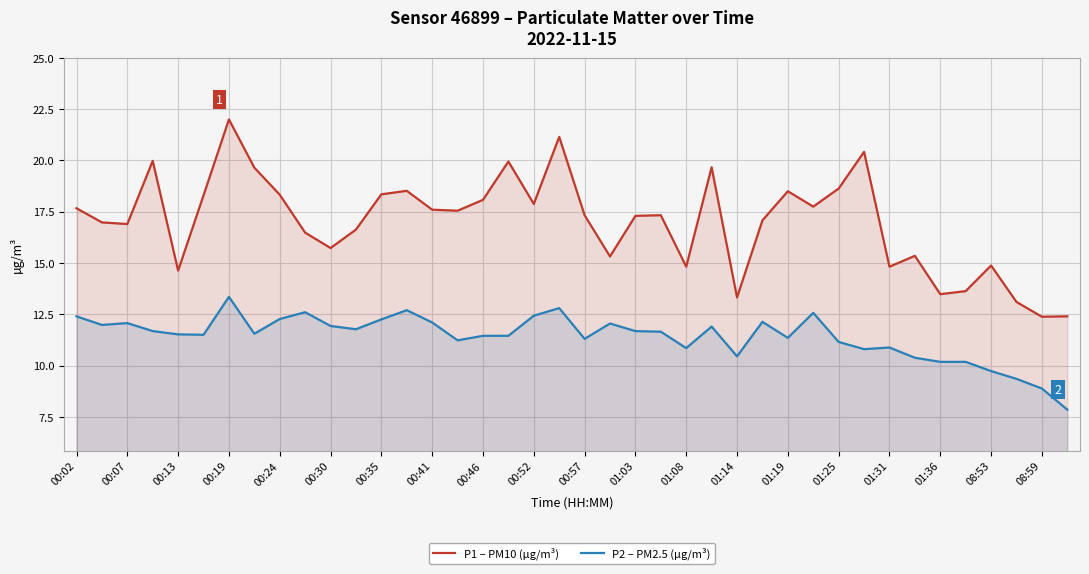

True or false: P2 – PM2.5 (µg/m³) and P1 – PM10 (µg/m³) cross at least once.

False